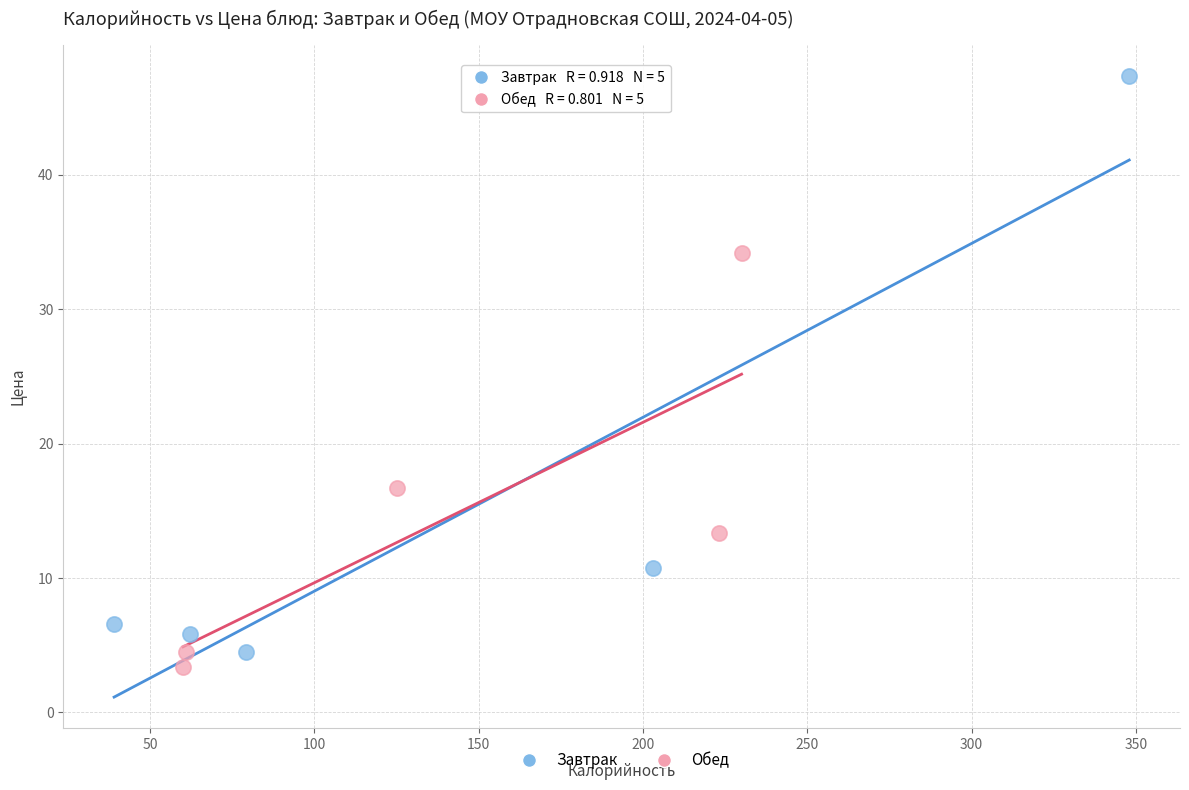

Which series reaches the maximum Y coordinate?

Завтрак